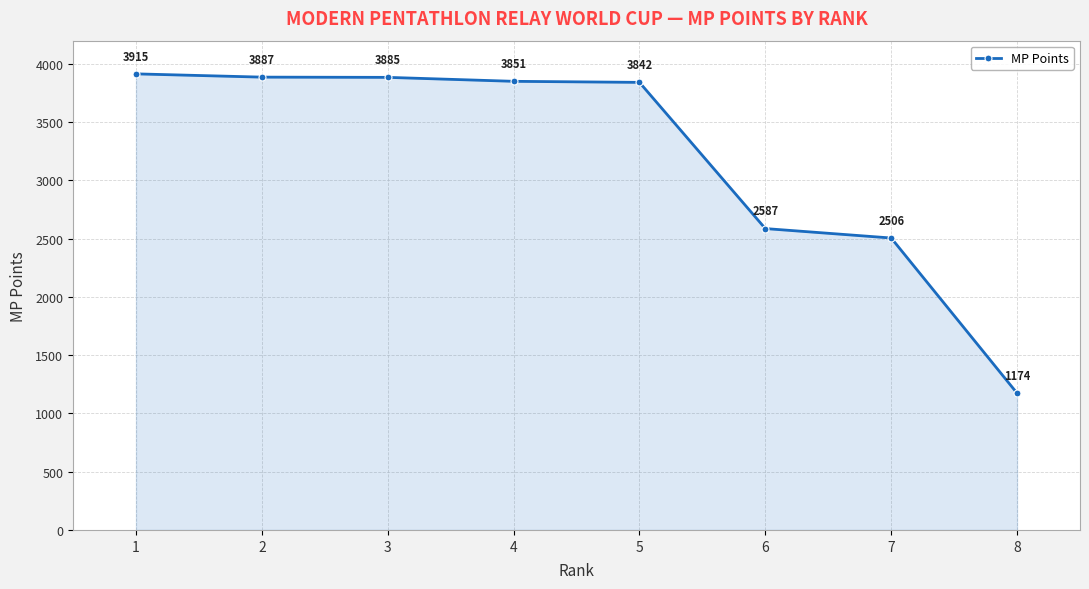

Approximately how many times larger is the value at 3 compared to 8?

3.3